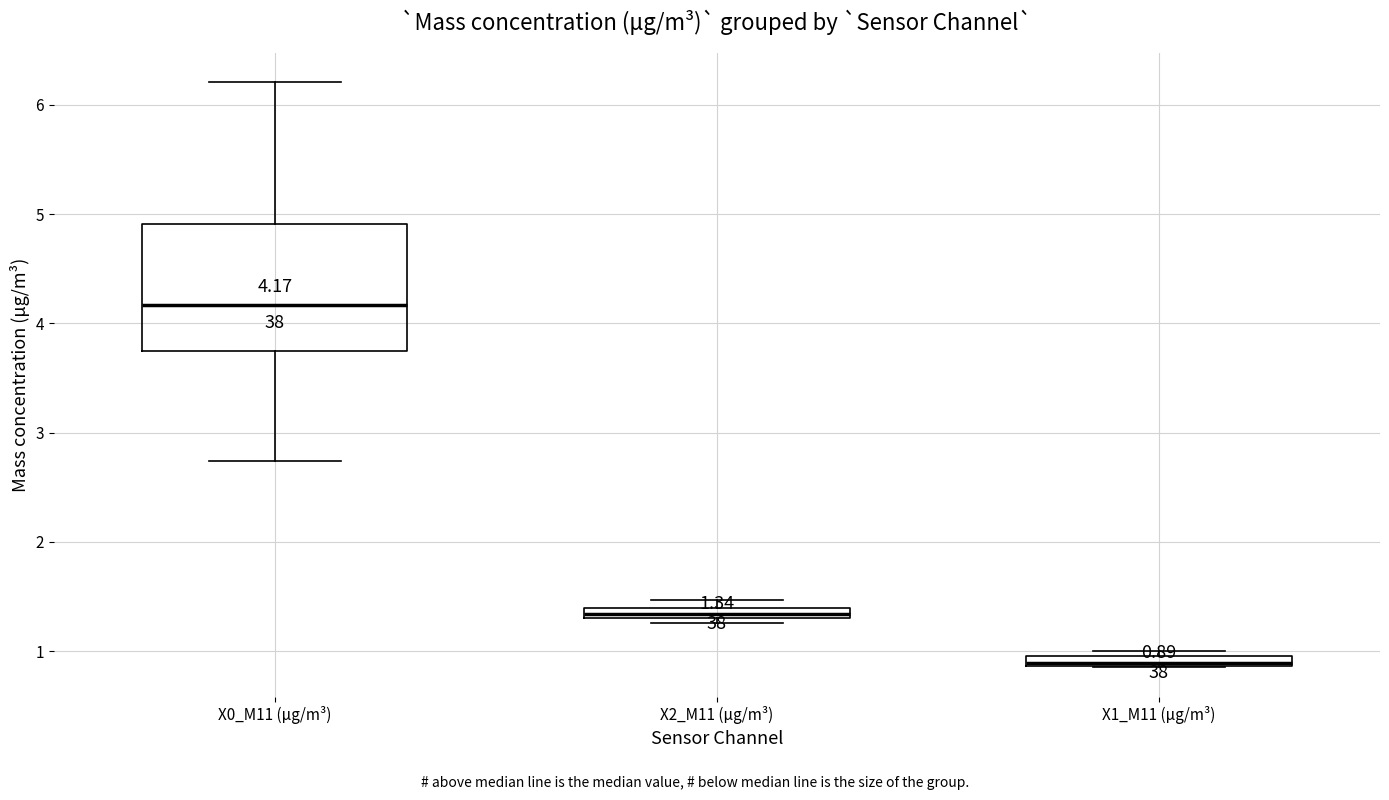

Which box has the lowest median line?

X1_M11 (μg/m³)